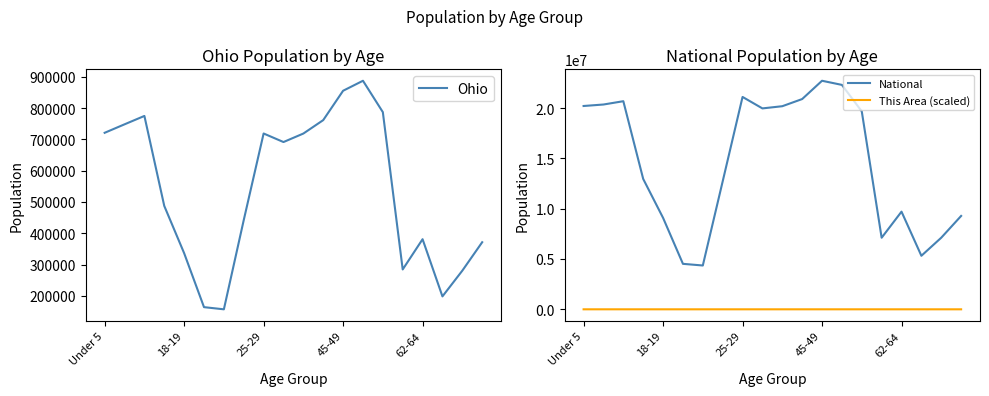

What is the maximum value for Ohio?

887057